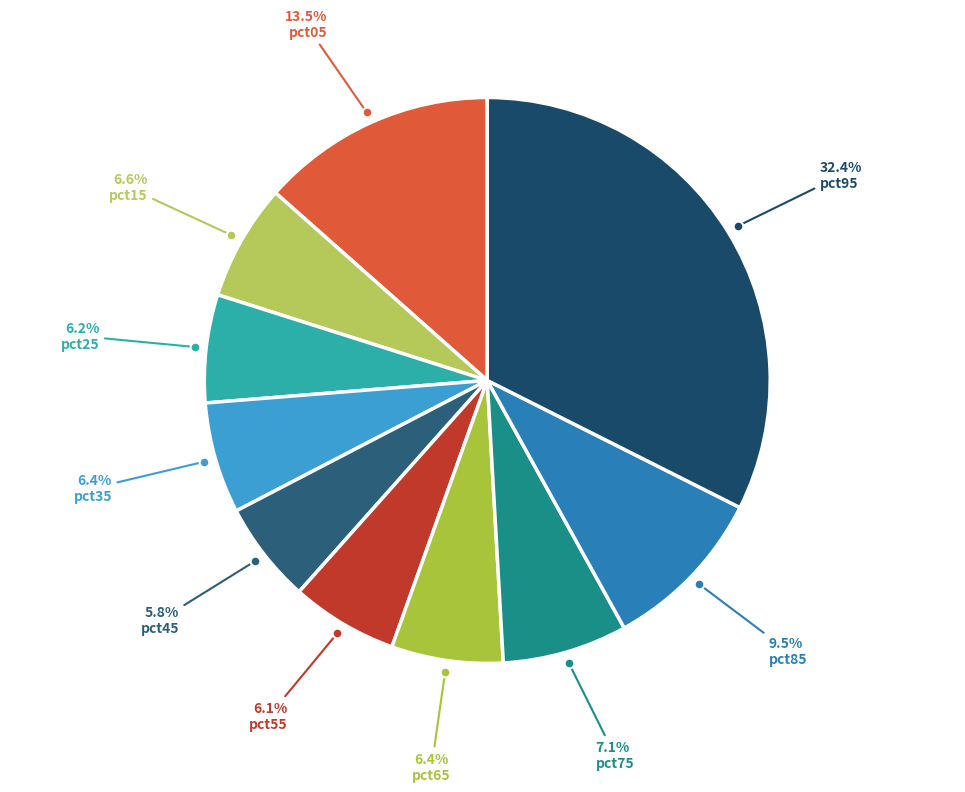

How many segments does this pie chart have?

10